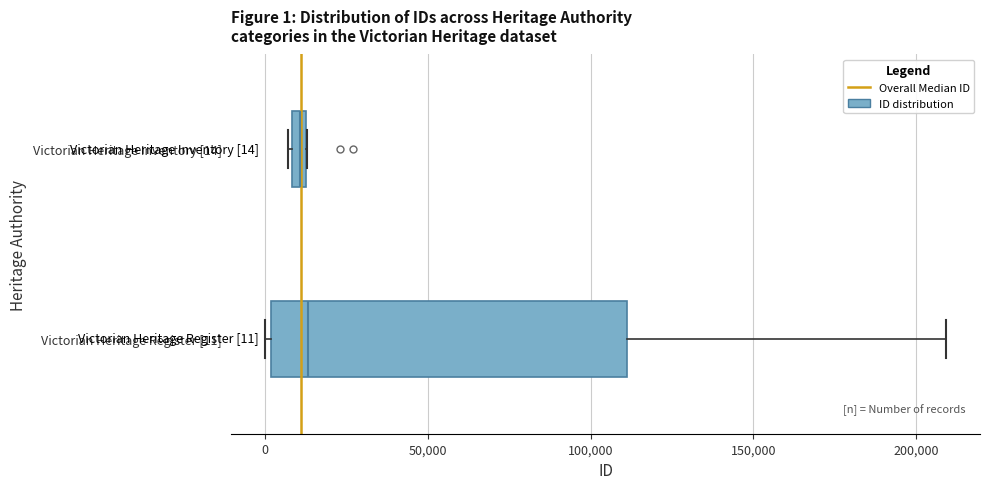

Comparing the boxes themselves (not the whiskers), which one is the widest?

Victorian Heritage Register [11]